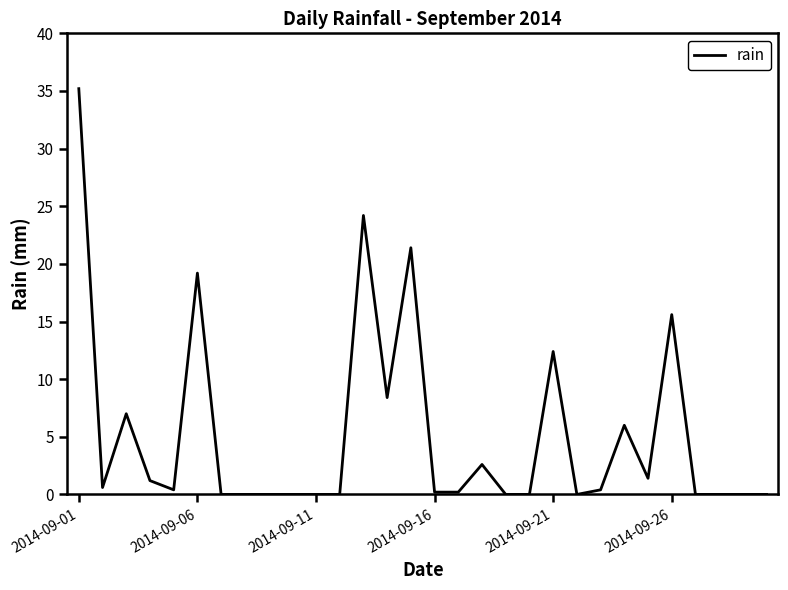

What is the maximum value shown in the chart?

35.2